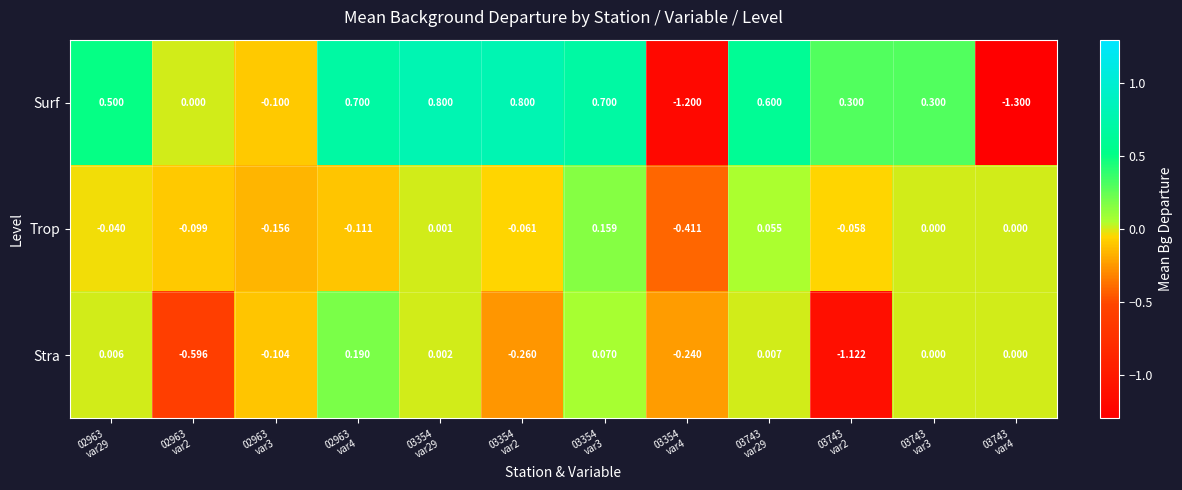

How many values in the Surf series are below 0?

3